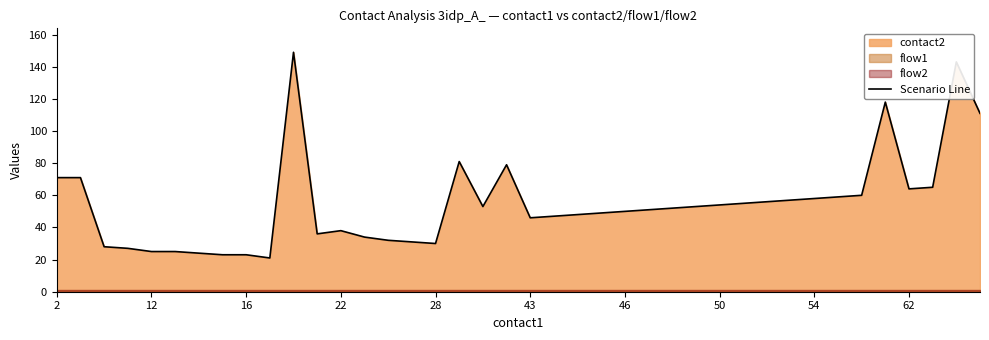

The Scenario Line series shows 12 at 54. True or false?

False